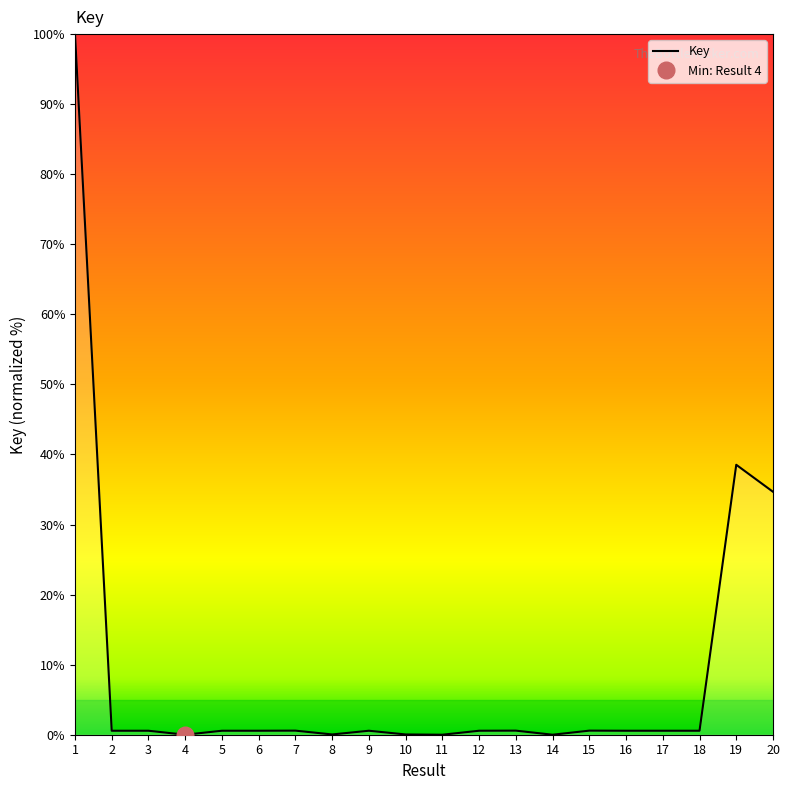

True or false: there are more than 2 points higher than both neighbors.

True